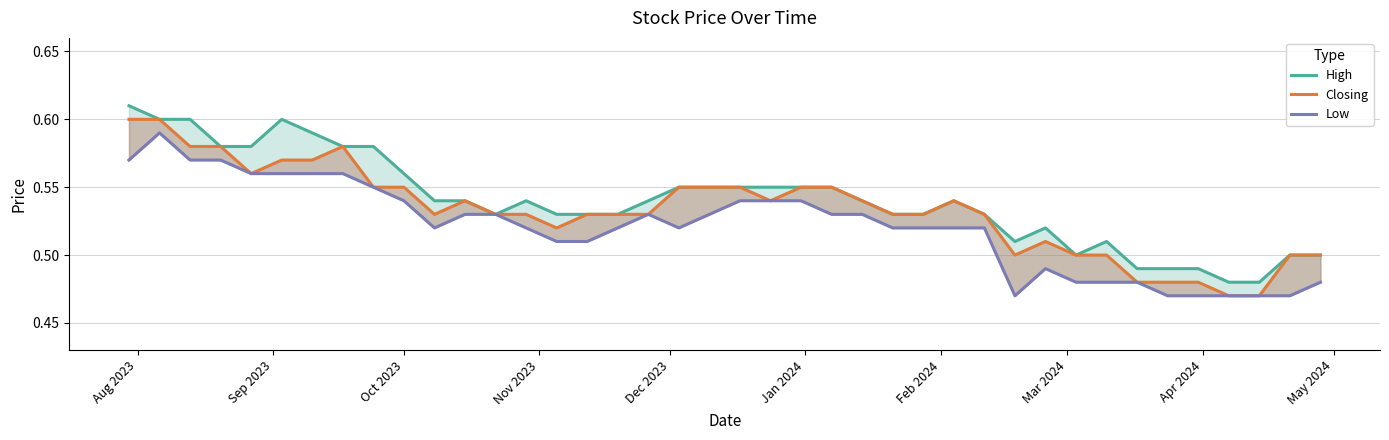

True or false: High and Closing intersect in this chart.

False